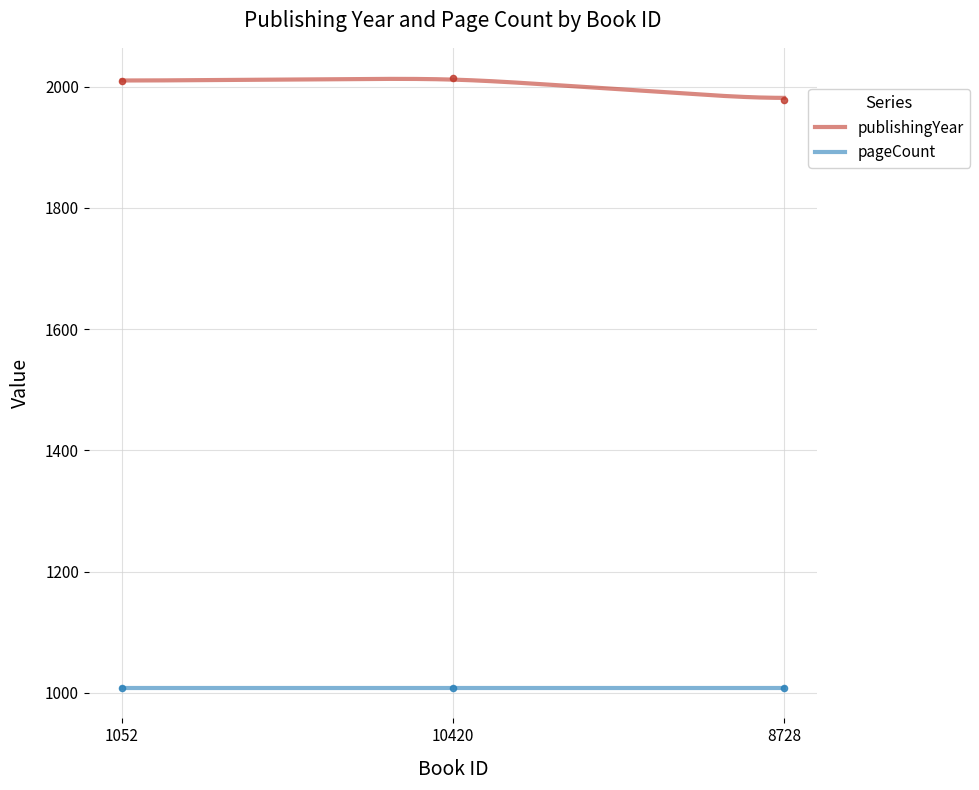

What is the change in value from 1052 to 8728?

-32